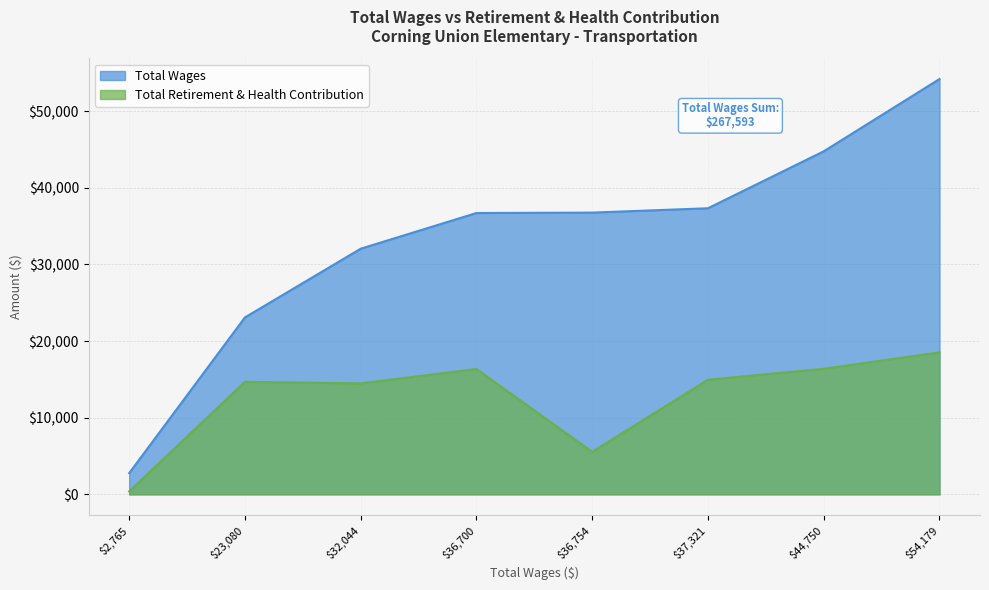

What is the spread (max minus min) of values at 2765?

2381